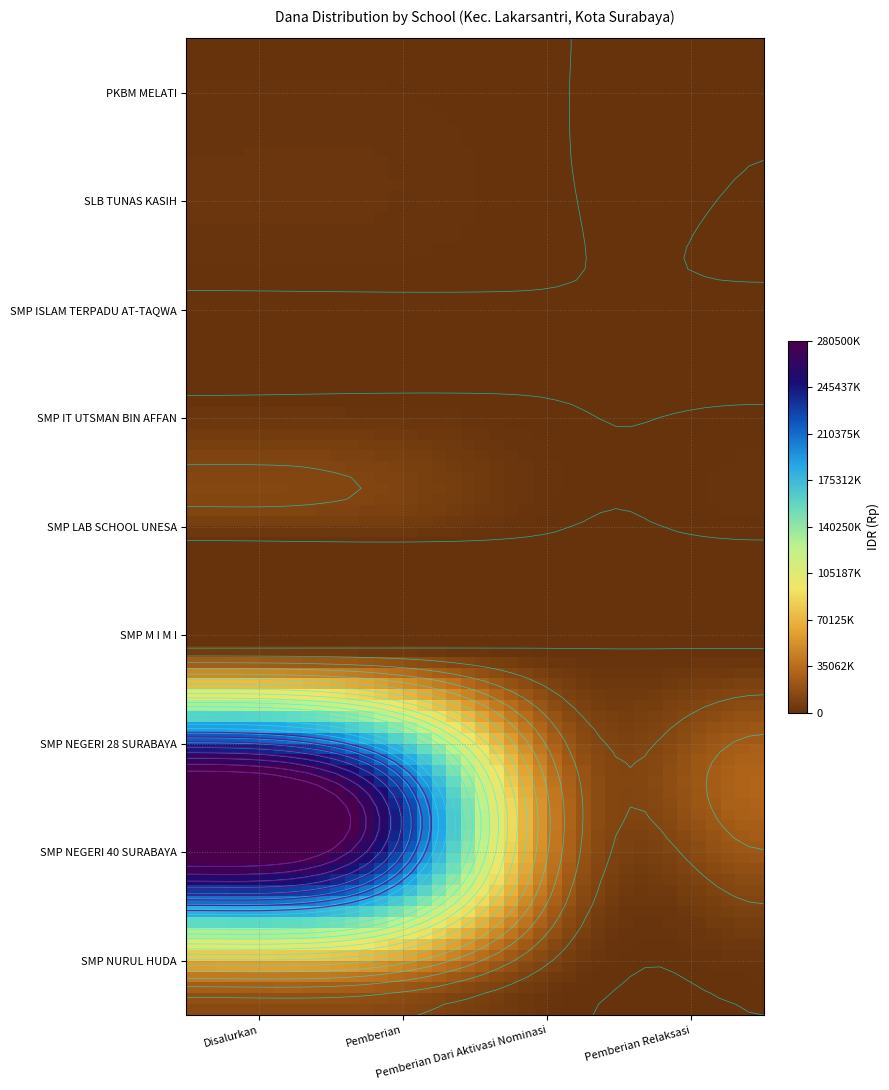

What is the difference between the SMP NEGERI 40 SURABAYA values at Disalurkan and Pemberian Dari Aktivasi Nominasi?

212250000